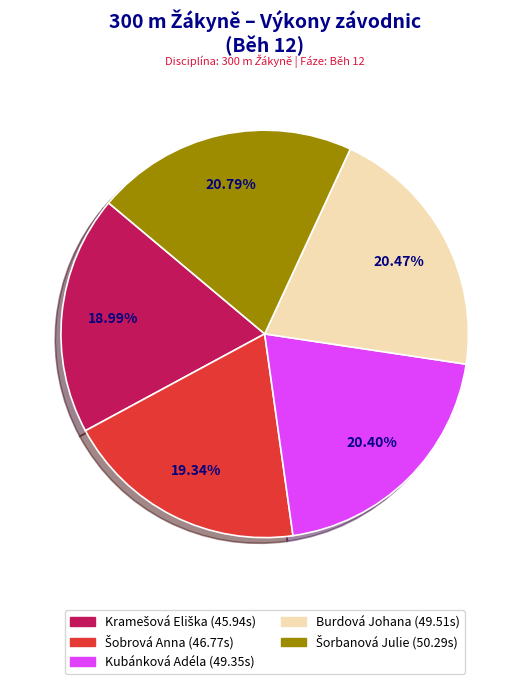

Is there any slice that represents more than half of the pie?

No